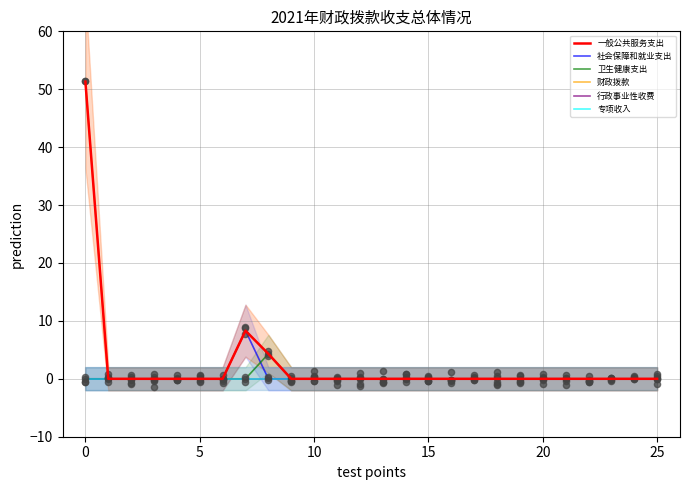

Which series has the largest total across all categories?

一般公共服务支出